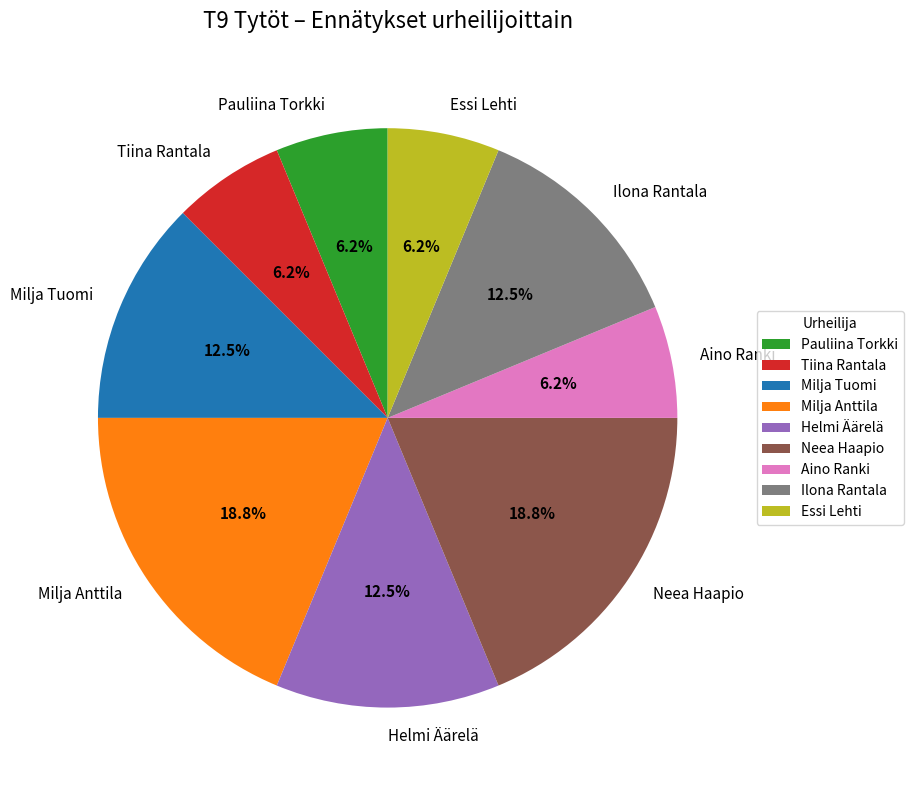

To the nearest percent, what is the difference between the Essi Lehti and Pauliina Torkki slice percentages?

0%